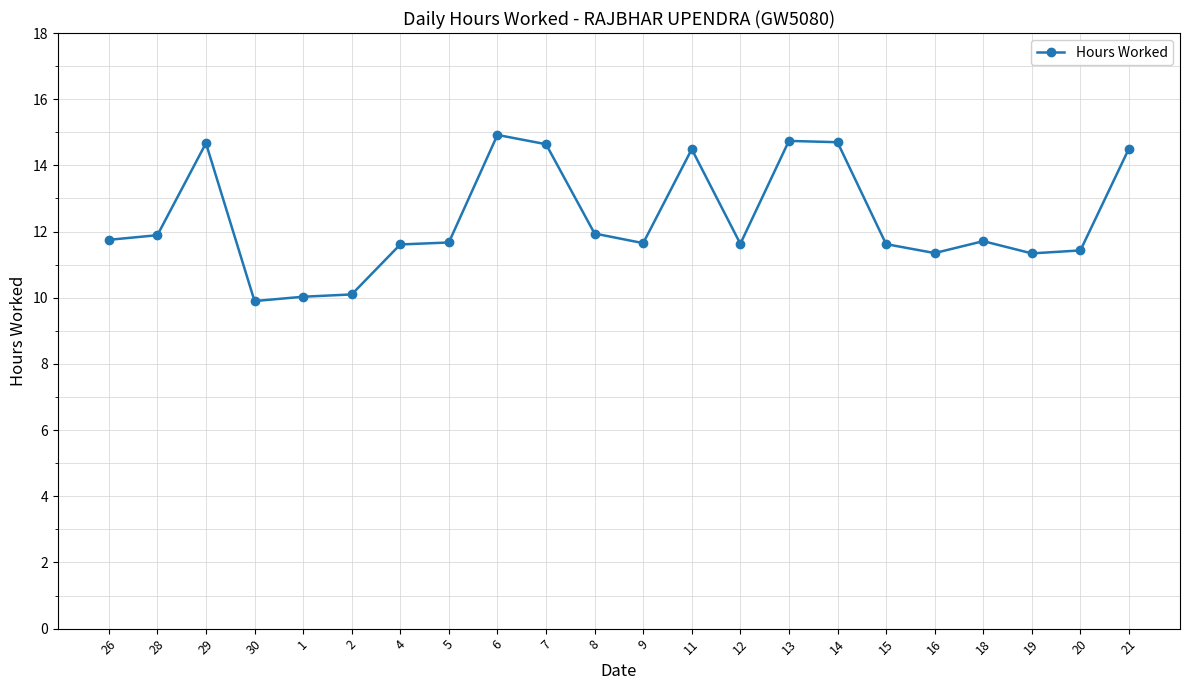

Does the chart display data point markers on the line(s)?

Yes